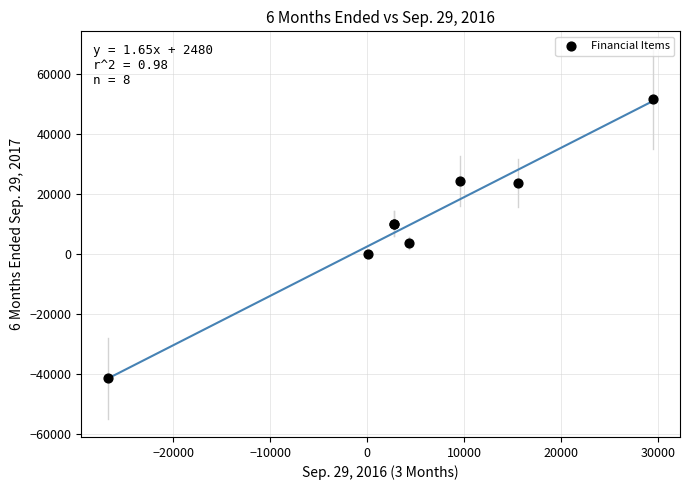

What Y value in the scatter plot is closest to 5075?

3551.0